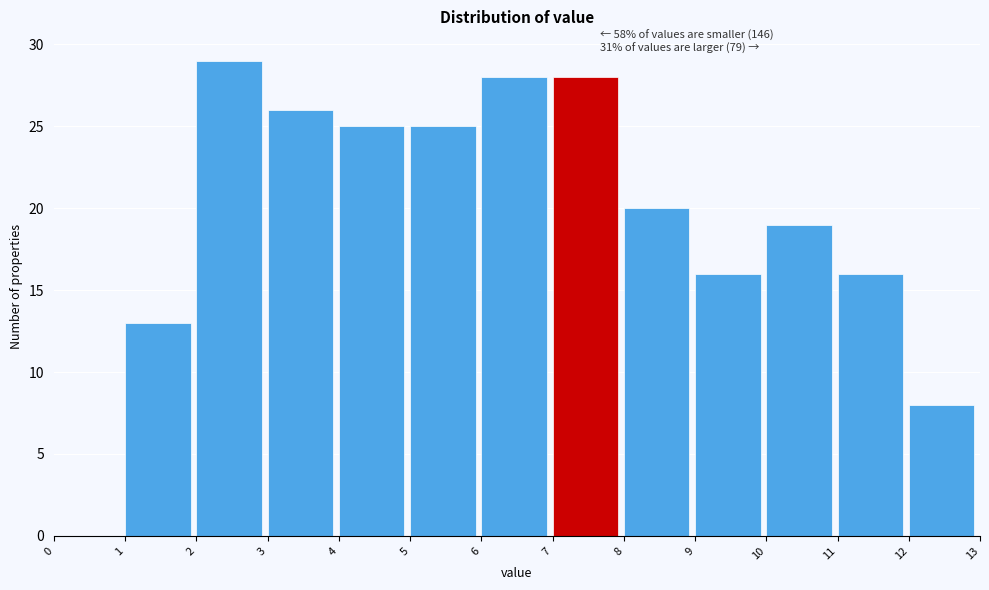

Which range on the x-axis has the tallest bar?

2 to 3